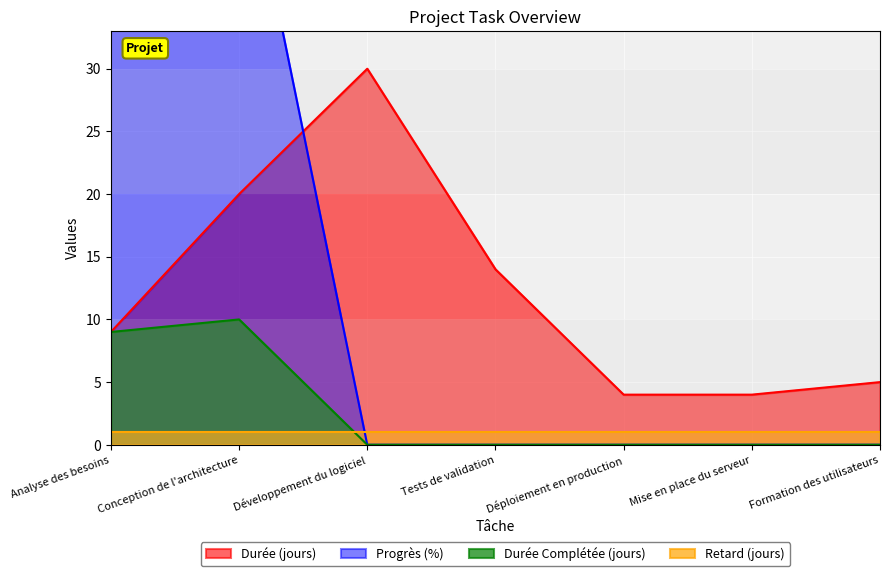

Which series has the largest range (max minus min)?

Progrès (%)